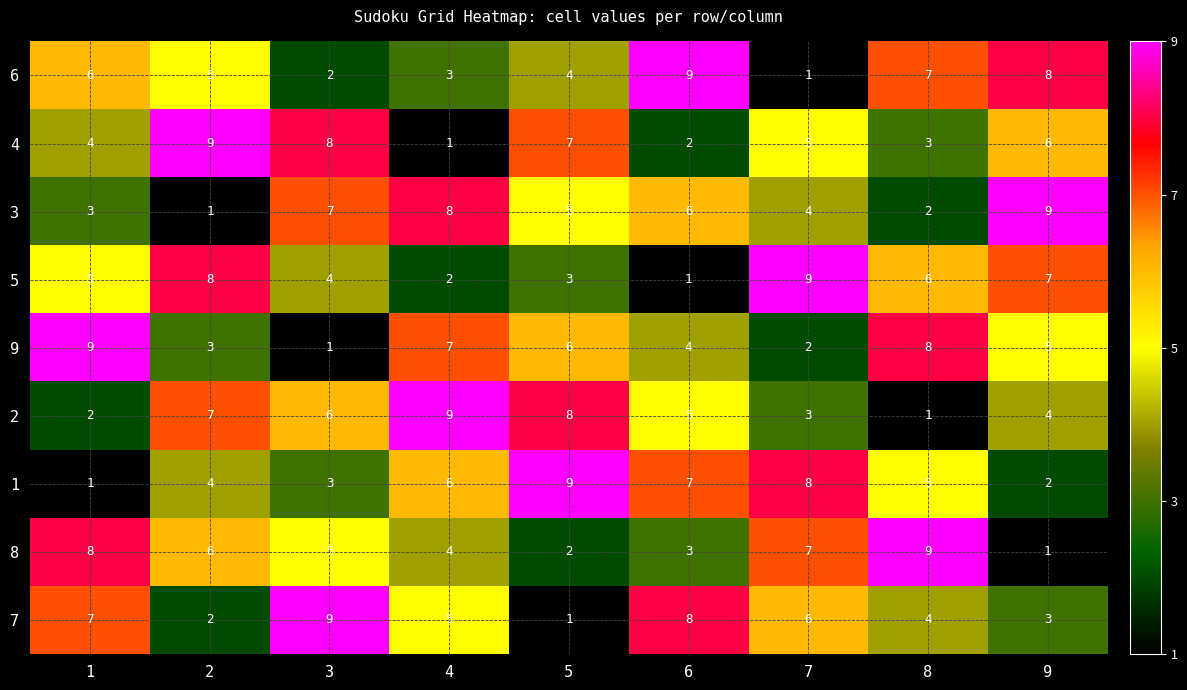

How many distinct data groups are displayed?

9